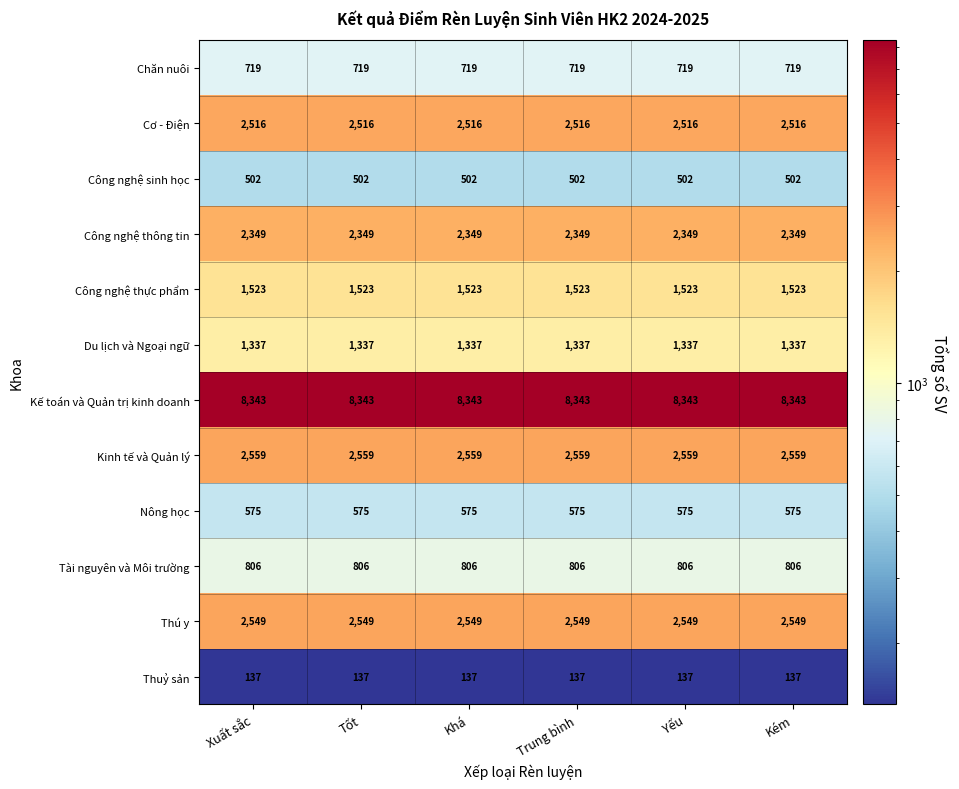

The value of Thú y at Trung bình is 4139. True or false?

False